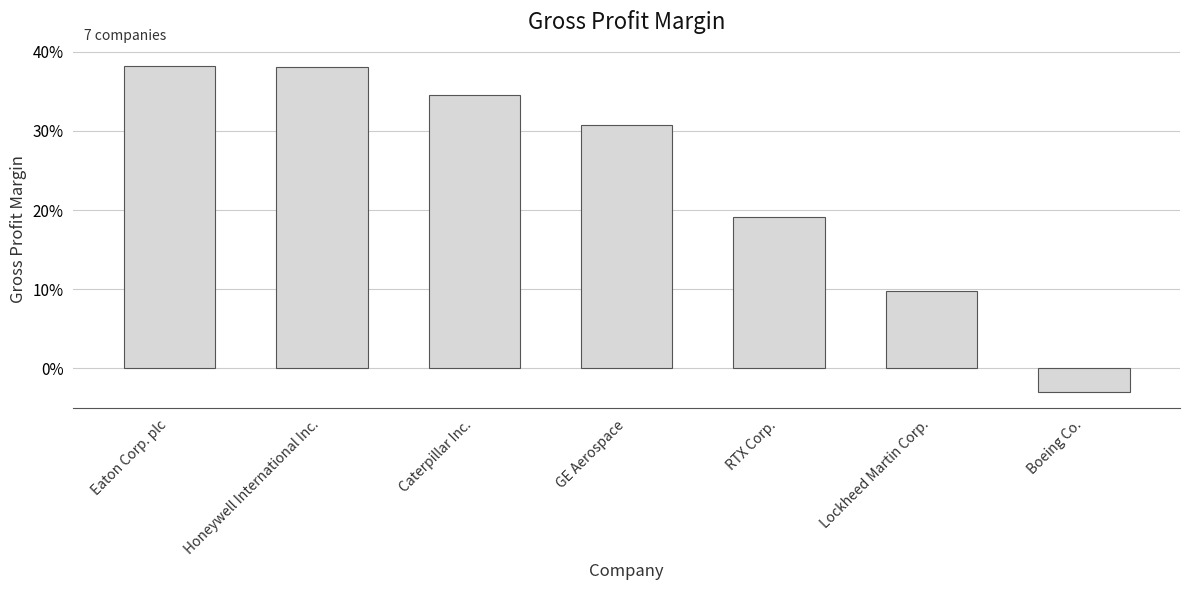

At which label is the value closest to 0?

Boeing Co.